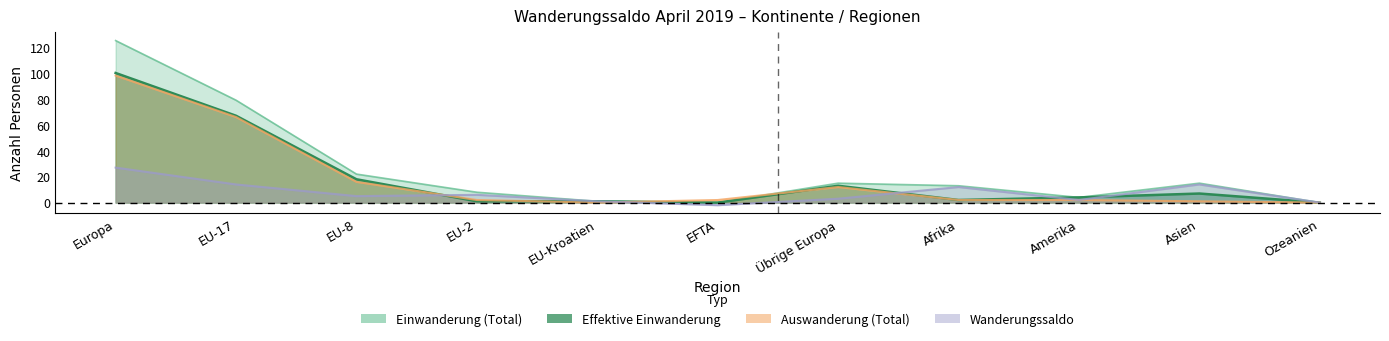

The value of Effektive Einwanderung at EFTA is 0. True or false?

True